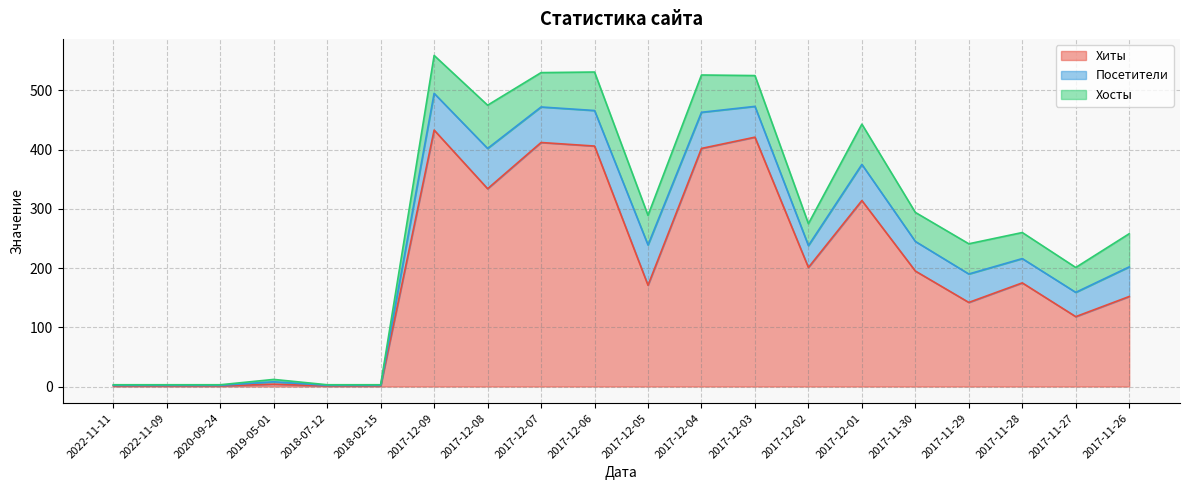

What are all the series names shown in the legend?

Хиты, Посетители, Хосты